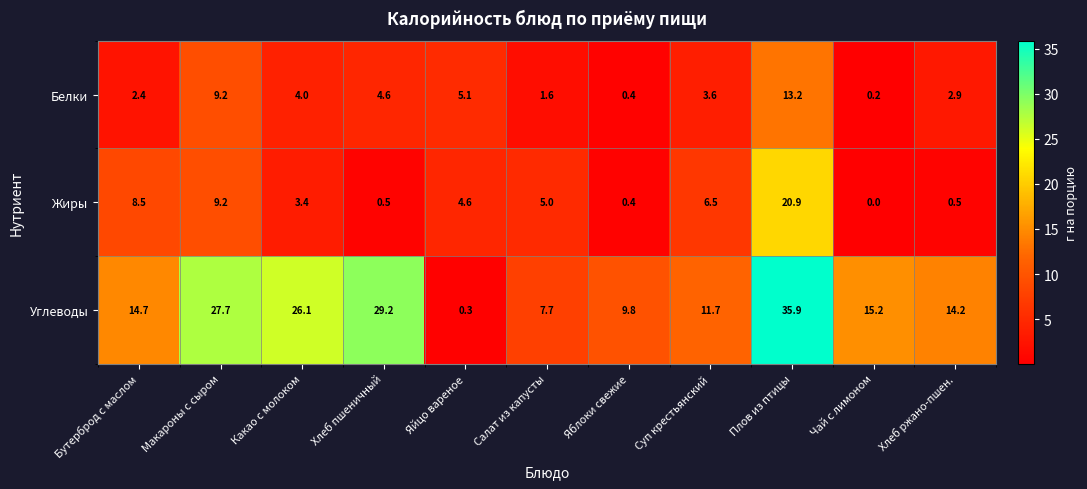

At Салат из капусты, list the series in order from largest to smallest.

Углеводы, Жиры, Белки